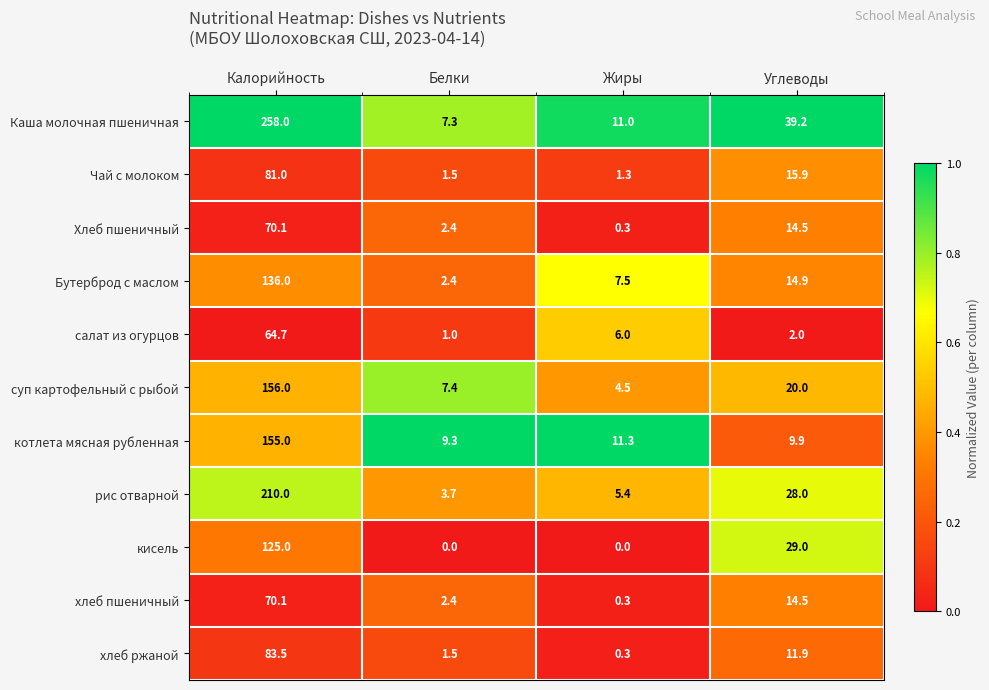

At how many categories does at least one series exceed 0?

4